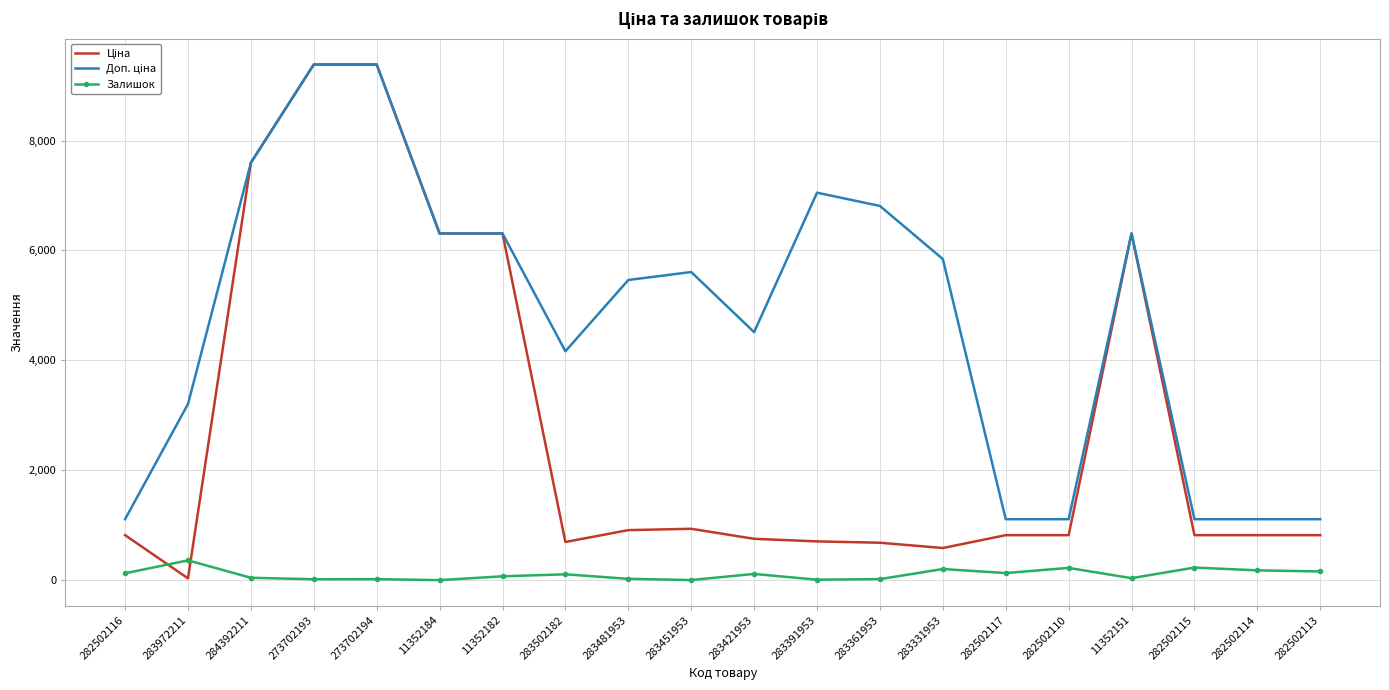

Is it true that Залишок equals 229.0 at 282502115?

True